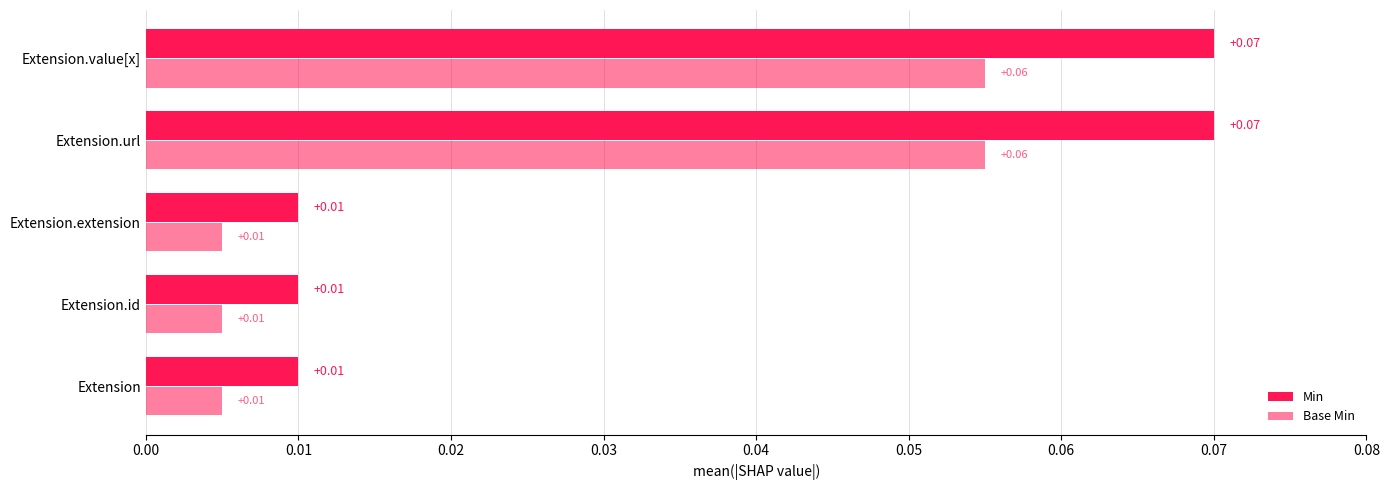

How many Min values are between 0 and 1?

5